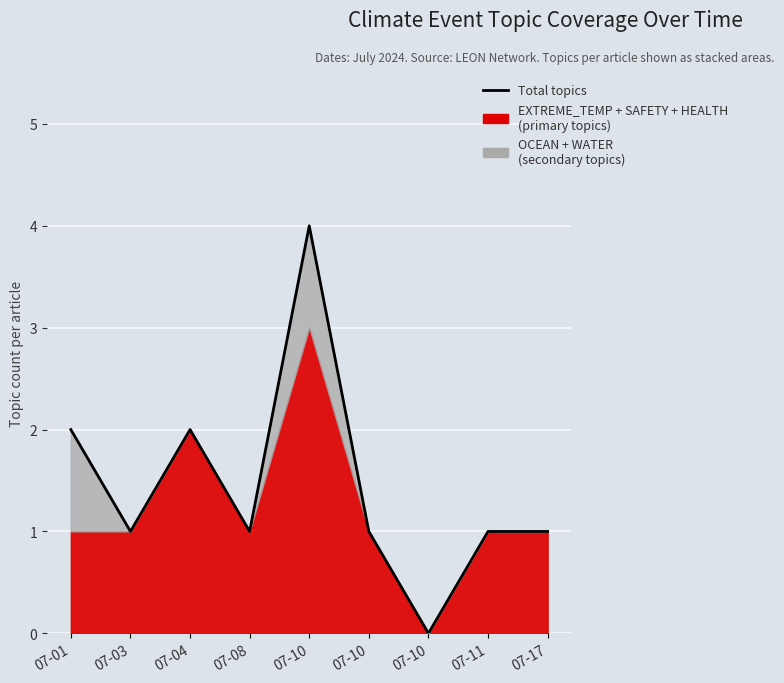

How many points are lower than both their immediate neighbors (excluding endpoints)?

3